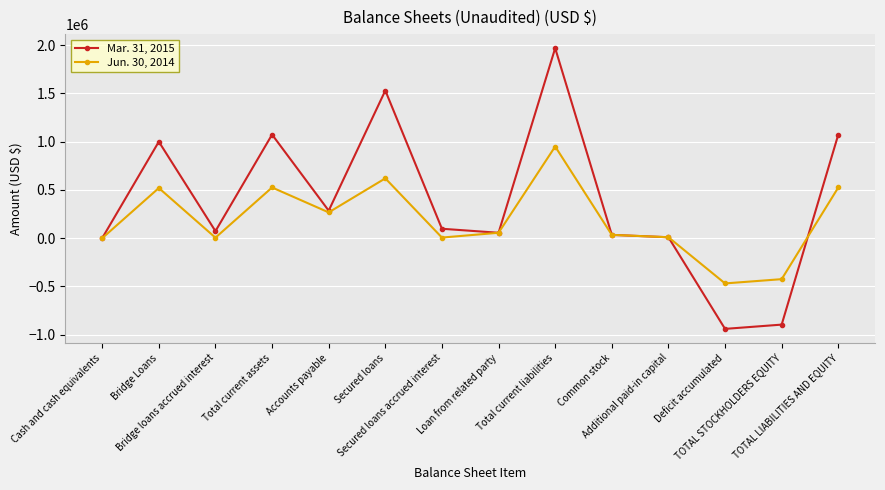

What is the label of the 4th point from the left?

Total current assets